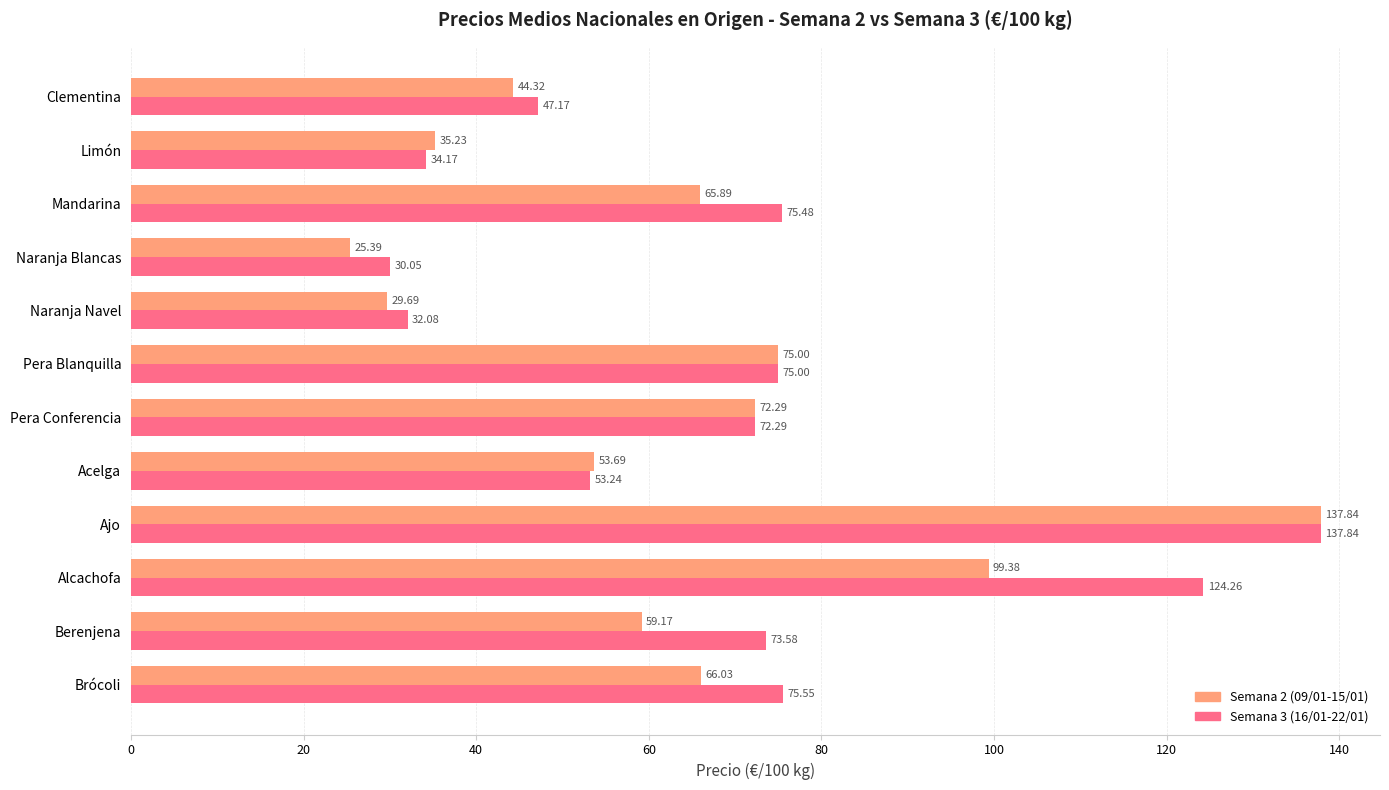

What is the difference between the maximum and minimum values in the Semana 3 (16/01-22/01) series?

107.8